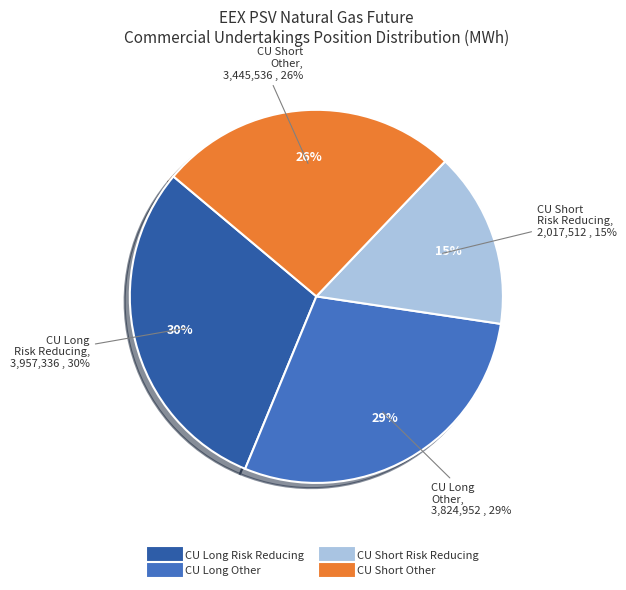

Which slice is the smallest?

Commercial Undertakings Short Risk Reducing